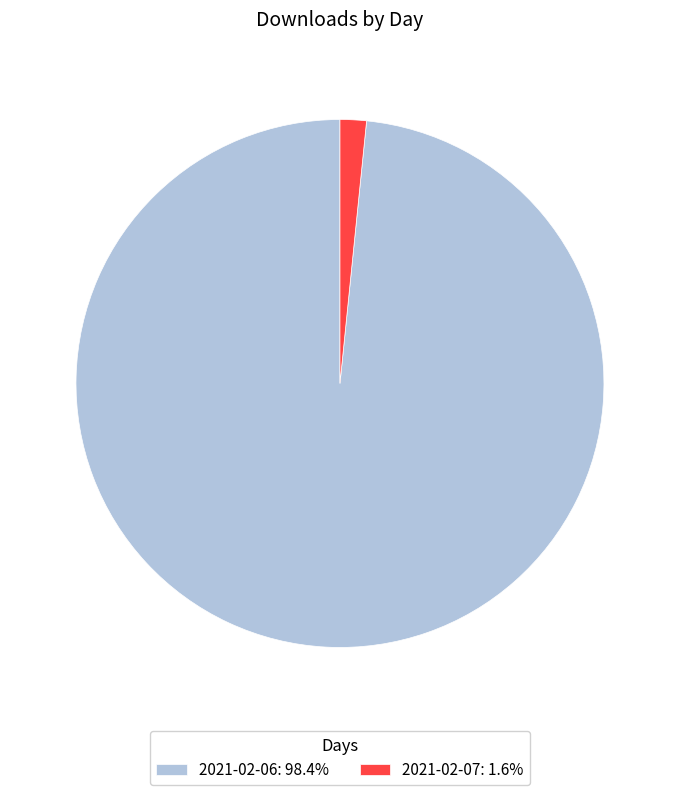

Which category has the smallest portion of the pie?

2021-02-07